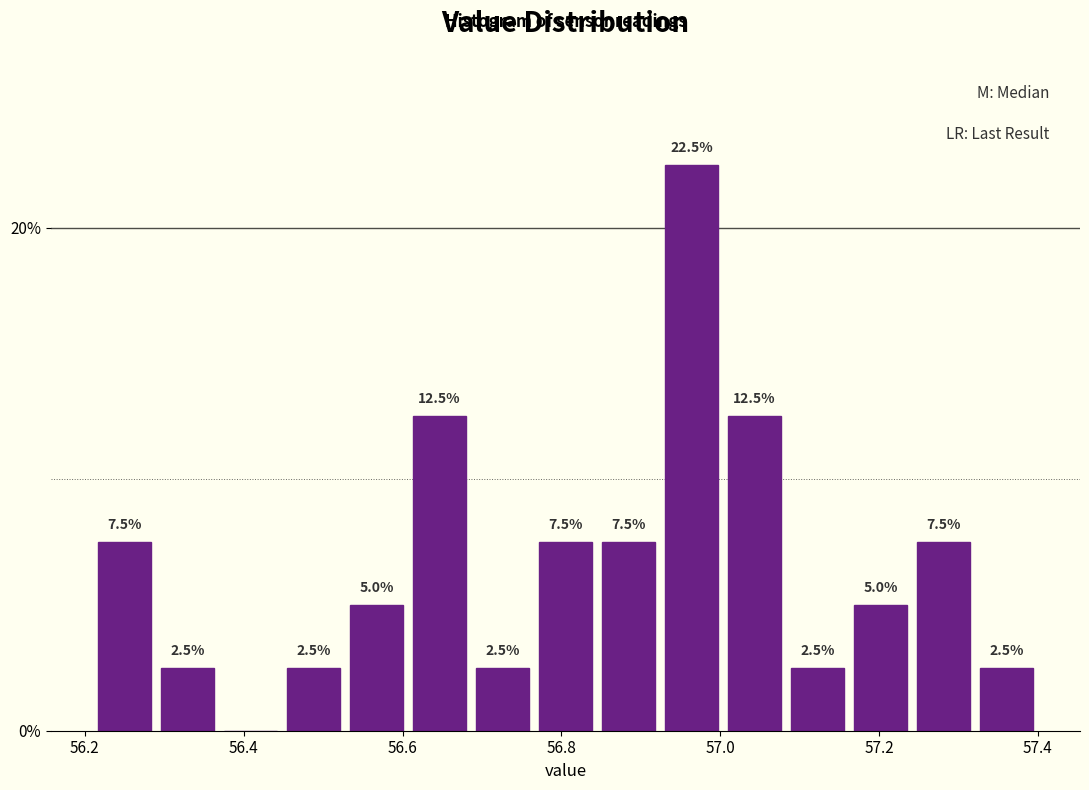

Around what value on the x-axis is the tallest bar? Give the approximate position of its centre, as read against the axis.

56.96